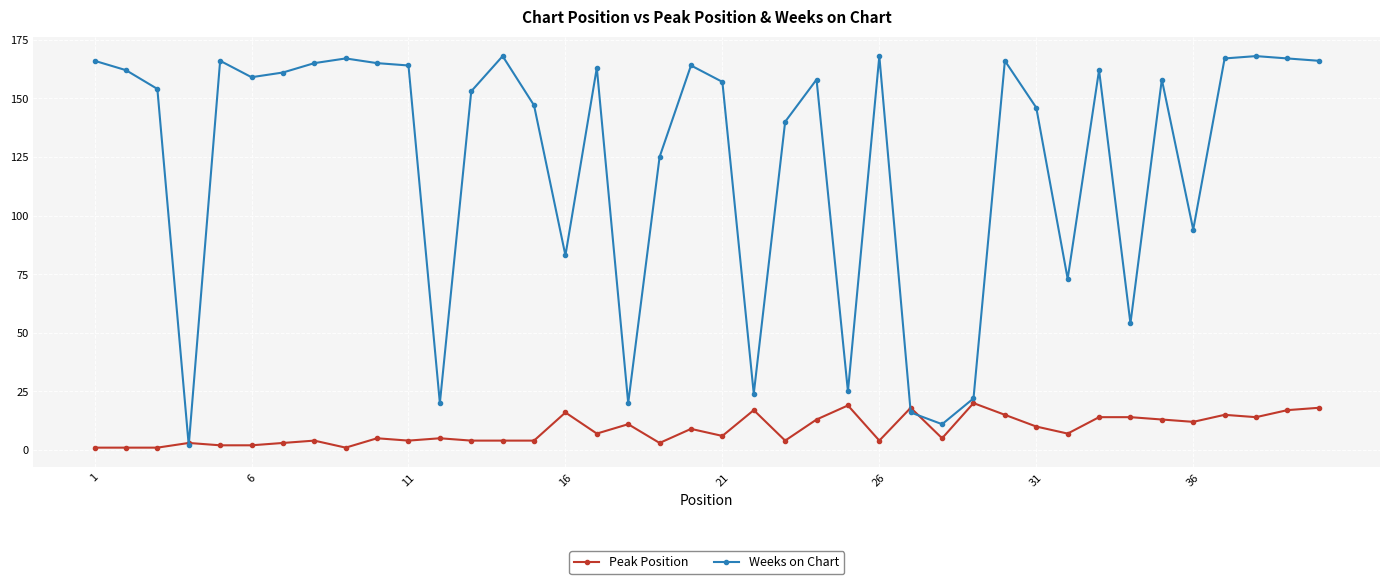

Which series has the largest range (max minus min)?

Weeks on Chart